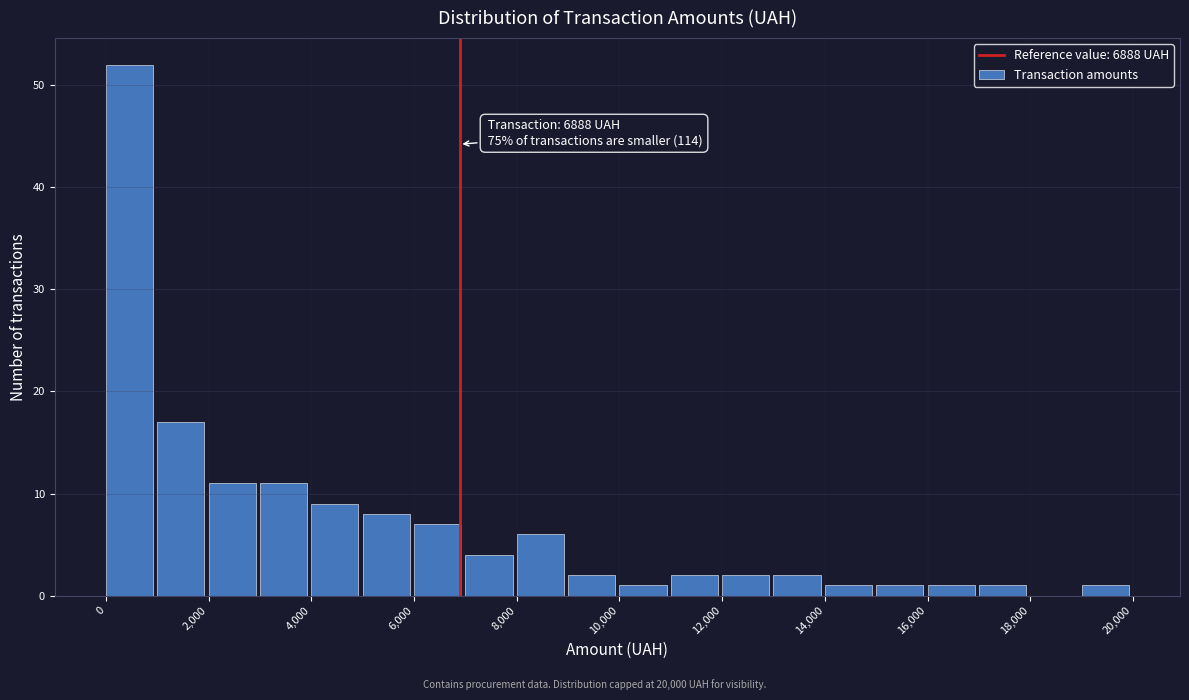

Which range on the x-axis has the tallest bar?

0 to 1000